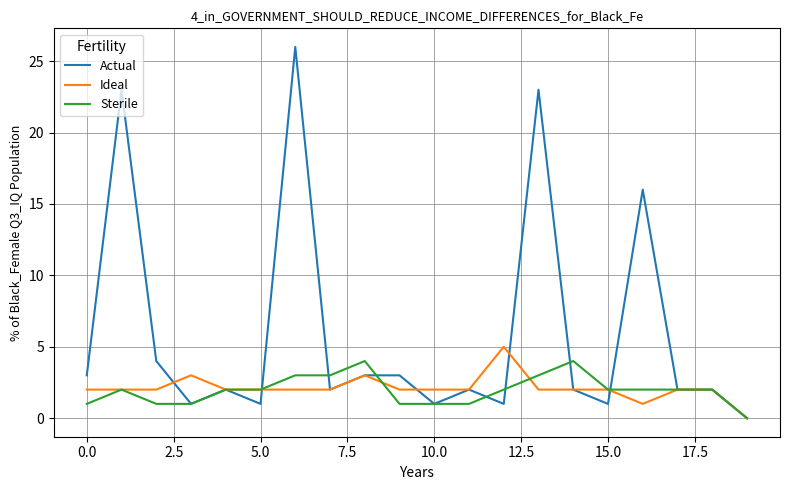

What is the highest value of the Ideal series?

5